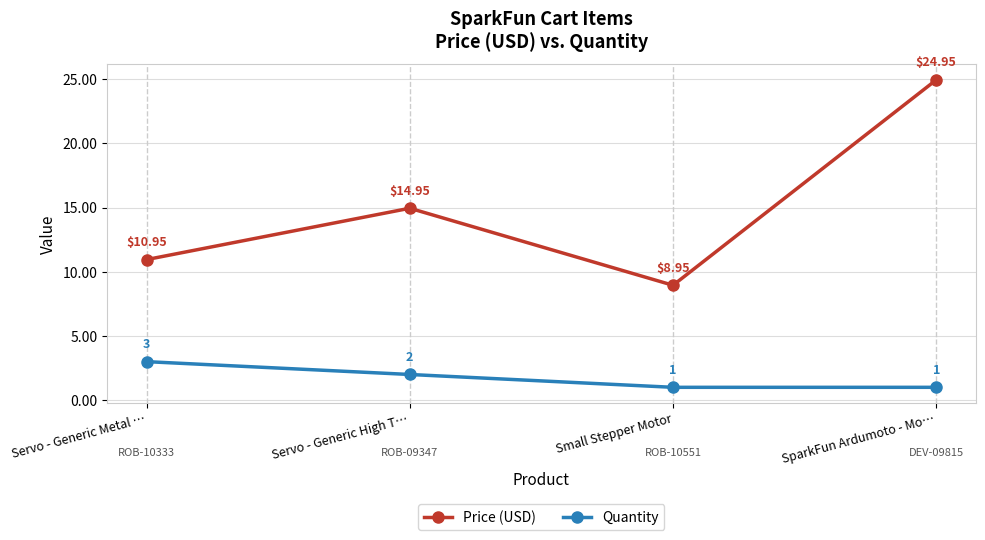

Is the value of Price (USD) at Servo - Generic Metal … greater than the value of Quantity at SparkFun Ardumoto - Mo…?

Yes